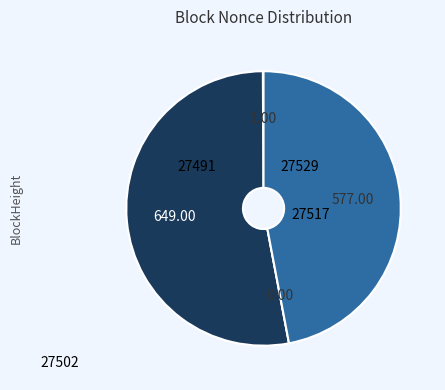

Is there a majority slice in this chart?

Yes